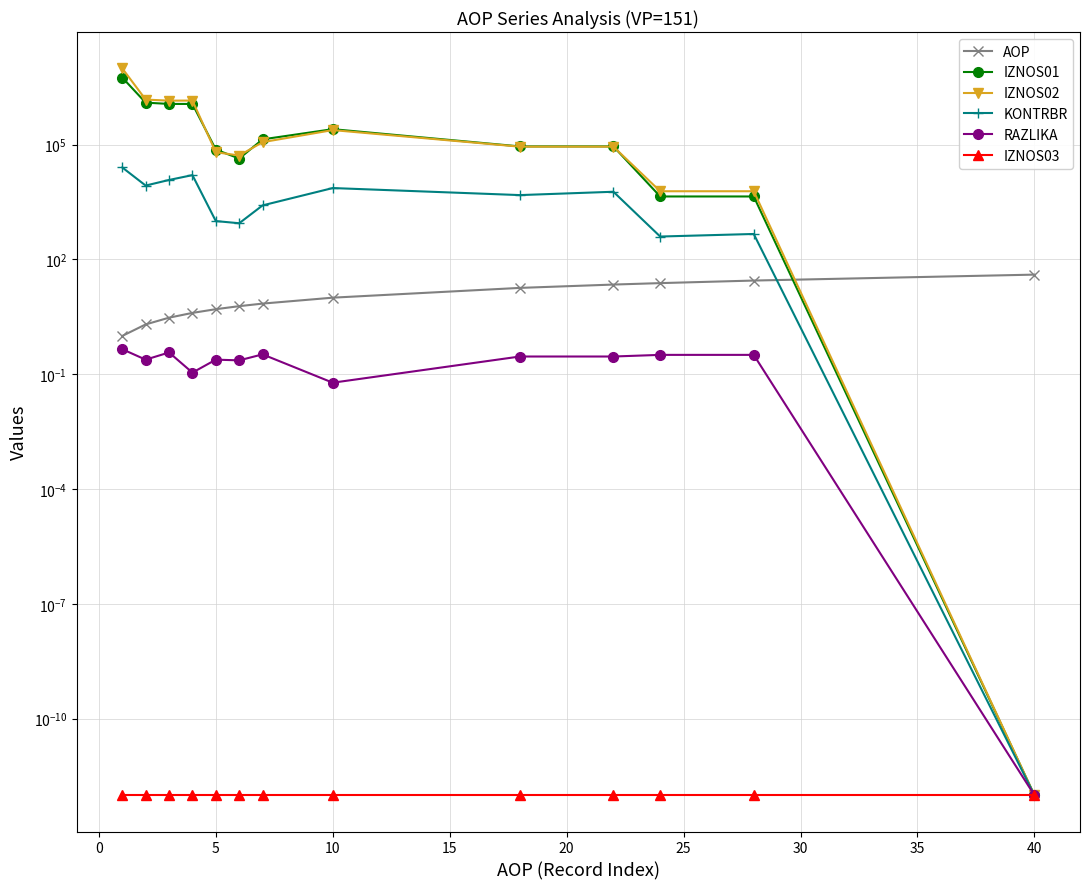

True or false: RAZLIKA and IZNOS01 intersect in this chart.

False